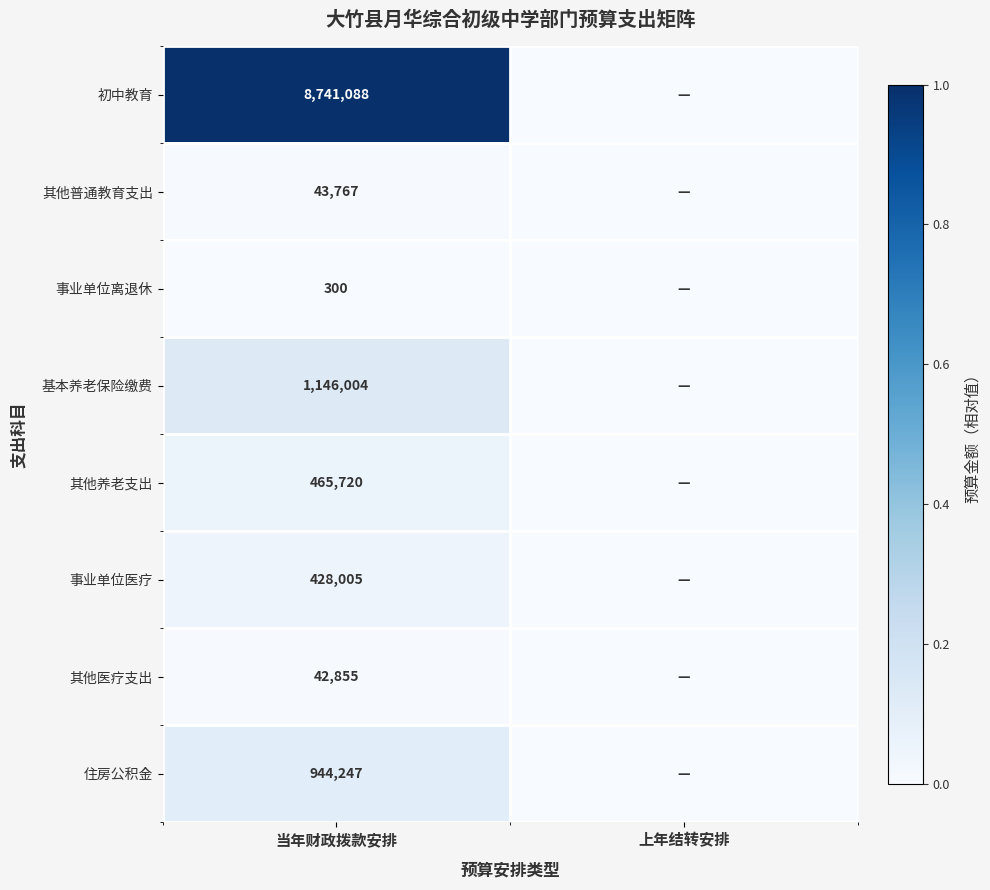

The 其他普通教育支出 series shows 26881 at 当年财政拨款安排. True or false?

False